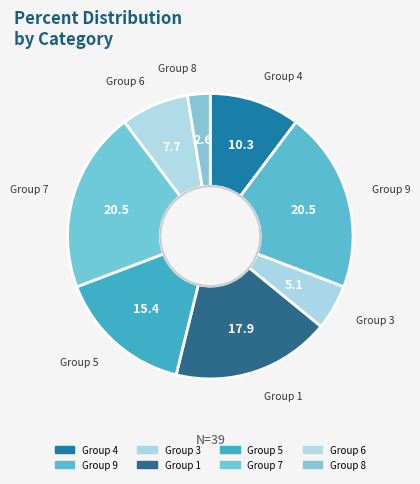

Does any single category account for the majority?

No